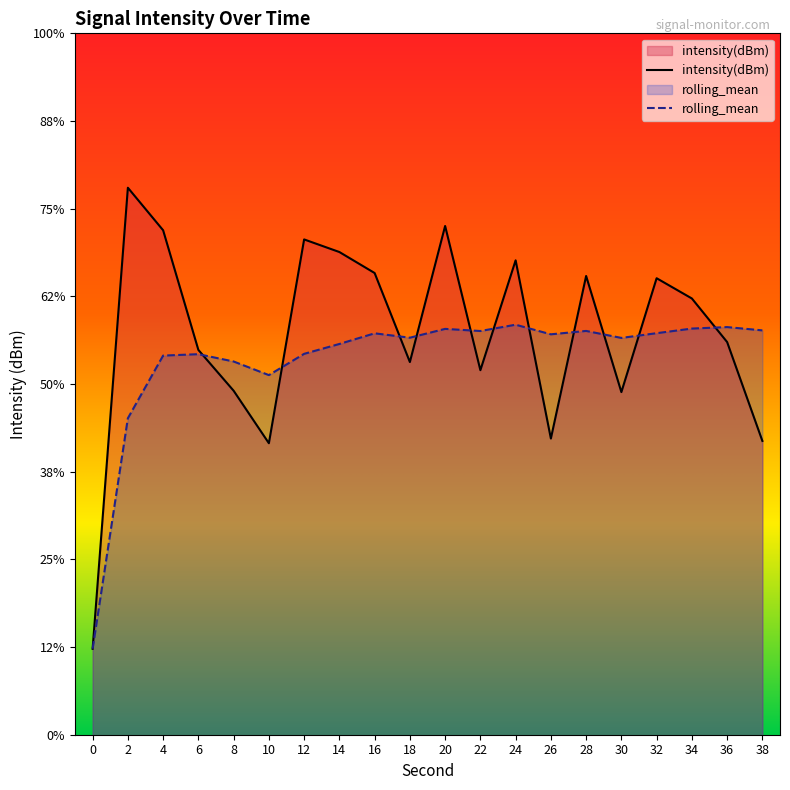

Reading left to right, list all the values displayed in this chart.

intensity(dBm): 0=-150.1	2=-123.8	4=-126.2	6=-133.1	8=-135.4	10=-138.4	12=-126.8	14=-127.5	16=-128.7	18=-133.7	20=-126.0	22=-134.2	24=-127.9	26=-138.1	28=-128.8	30=-135.5	32=-129.0	34=-130.1	36=-132.6	38=-138.2
rolling_mean: 0=-150.1	2=-137.0	4=-133.4	6=-133.3	8=-133.7	10=-134.5	12=-133.3	14=-132.7	16=-132.1	18=-132.4	20=-131.9	22=-132.0	24=-131.6	26=-132.2	28=-132.0	30=-132.4	32=-132.1	34=-131.8	36=-131.8	38=-131.9